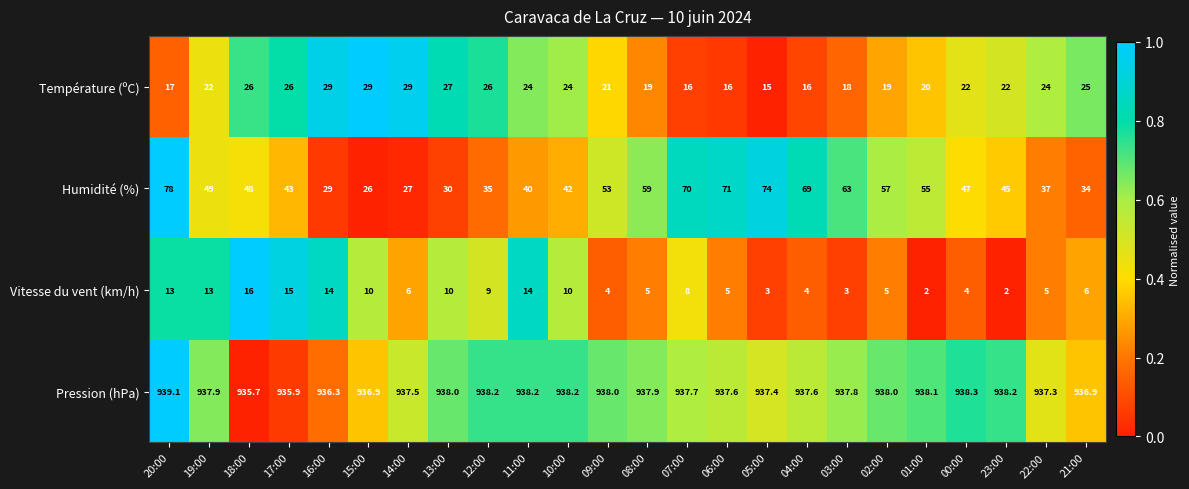

At how many categories does at least one series exceed 54?

24